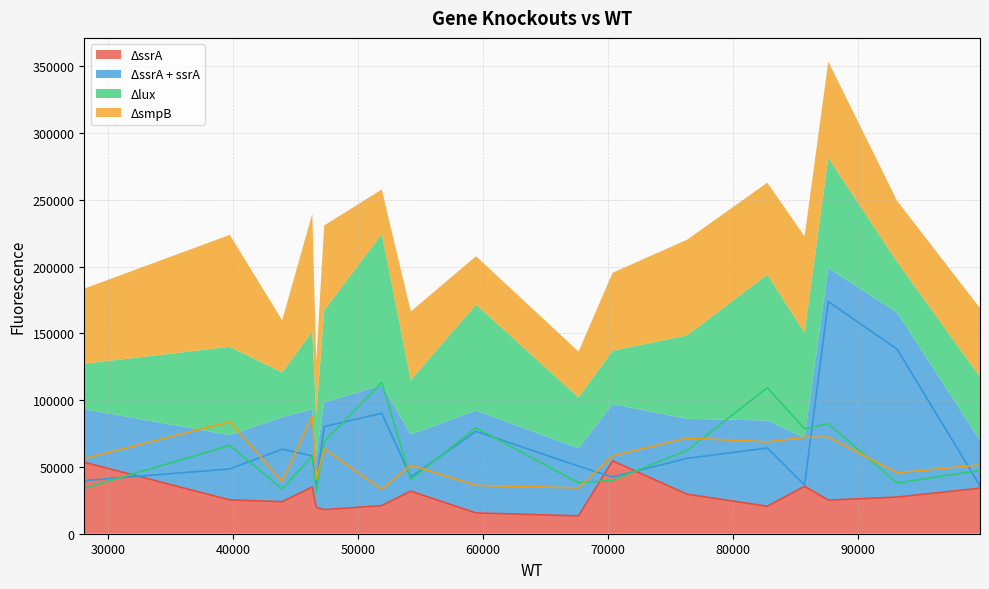

How many intersections are there between ΔssrA and ΔssrA + ssrA?

3